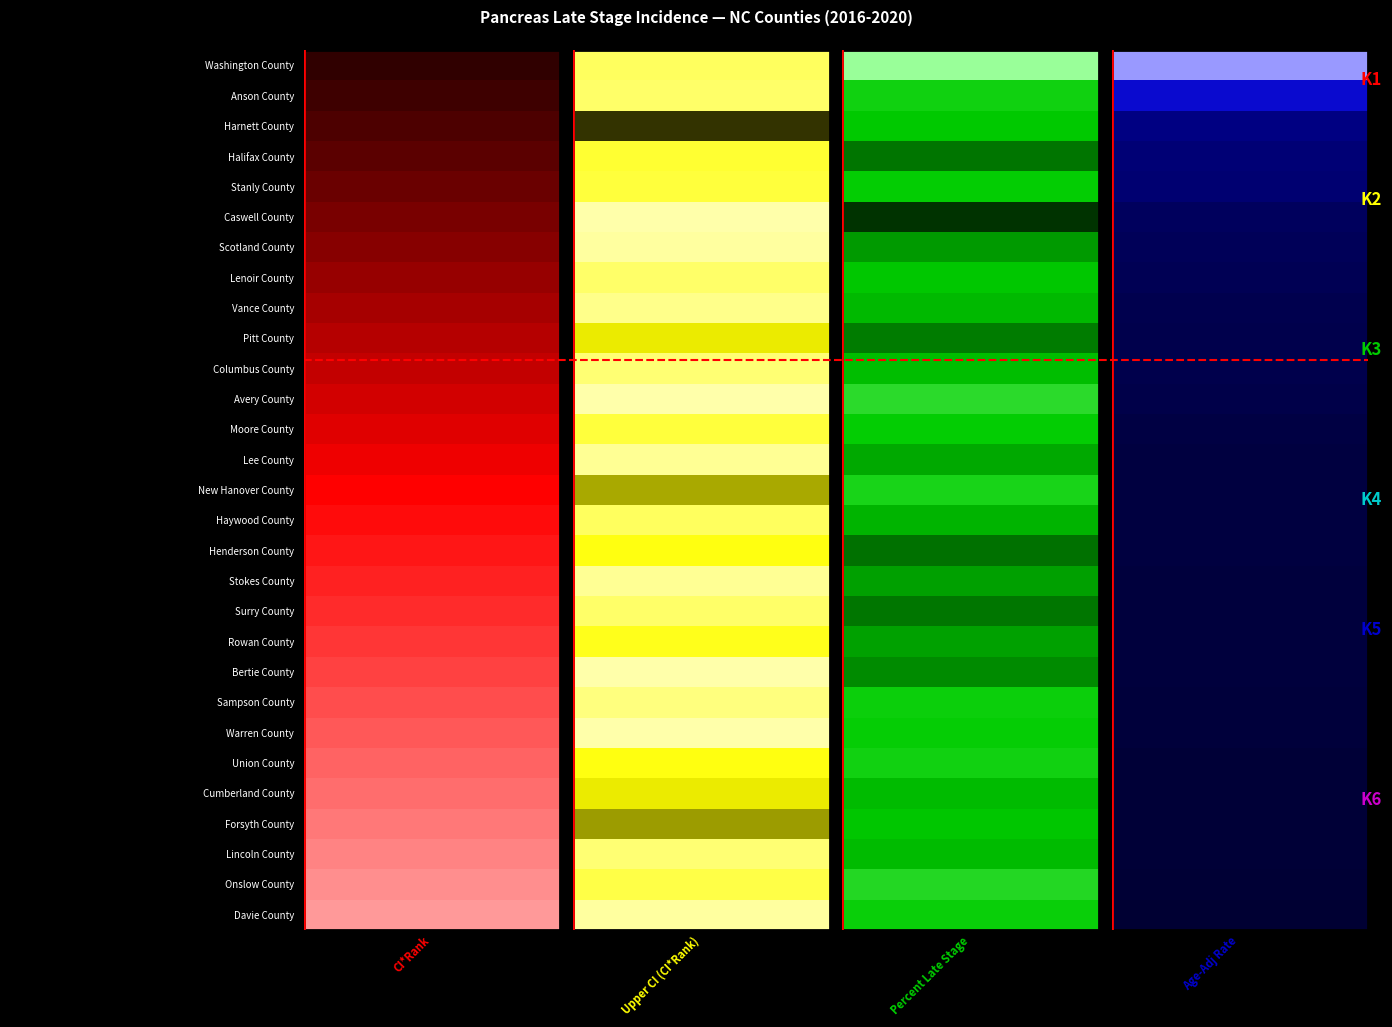

Is it true that Bertie County equals 30.0 at 0?

False